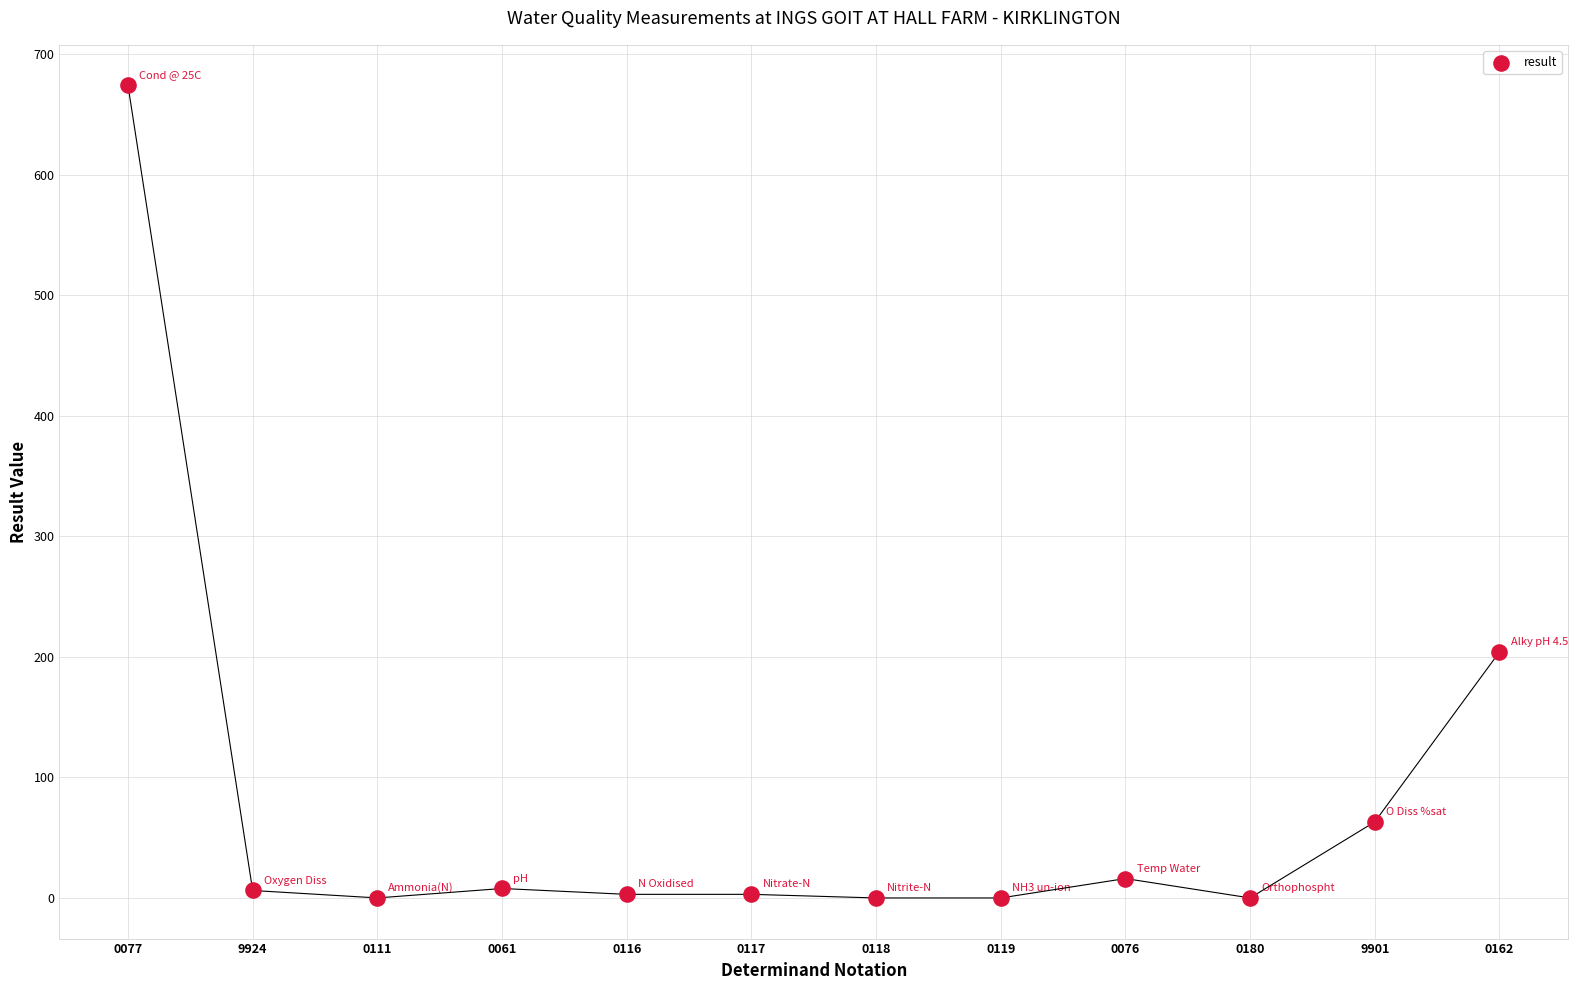

What is the range of Y values (max minus min)?

674.0